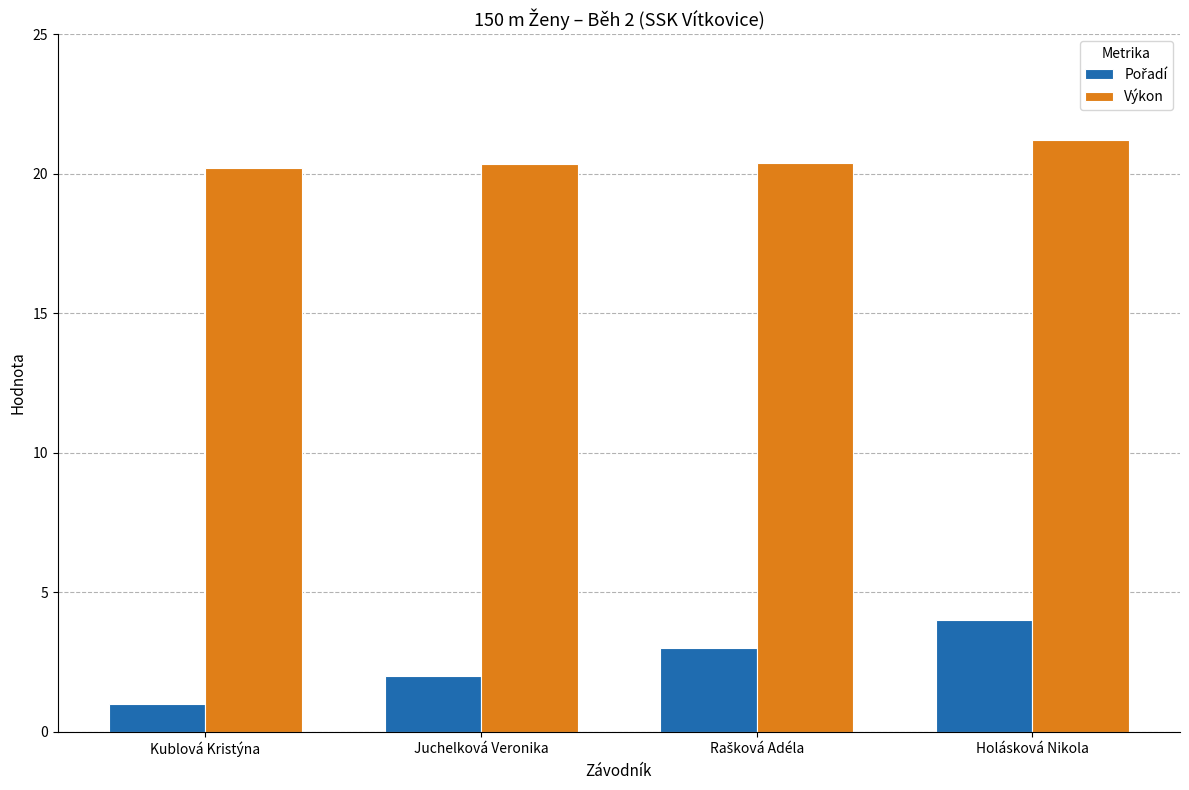

How many bars are there in total?

8